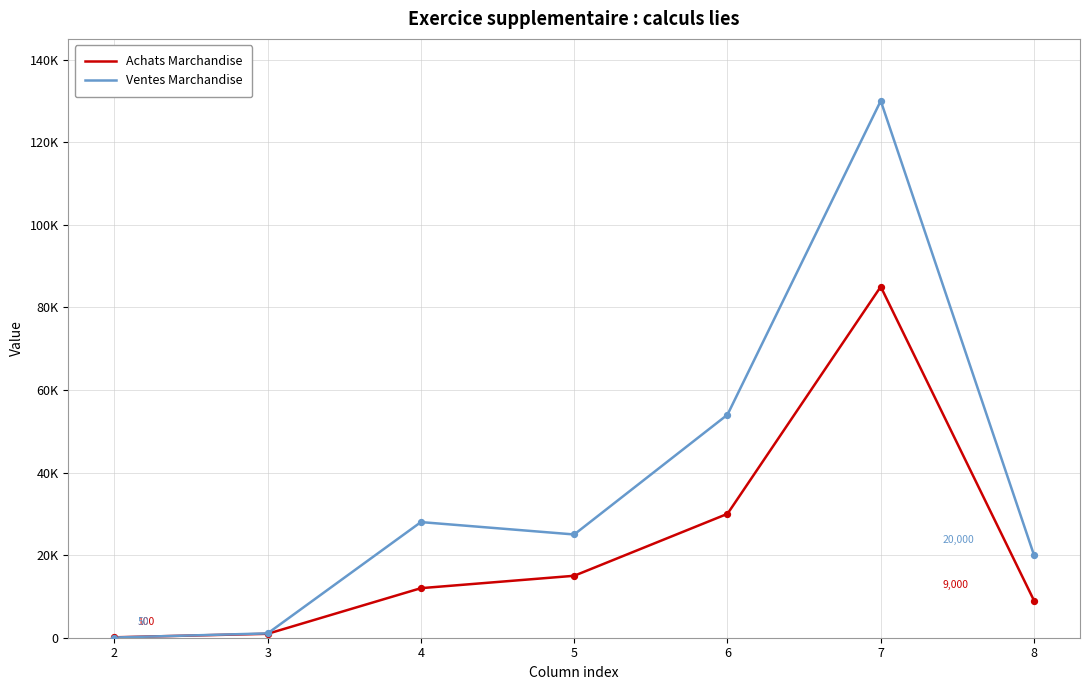

Which series has the largest total across all categories?

Ventes Marchandise